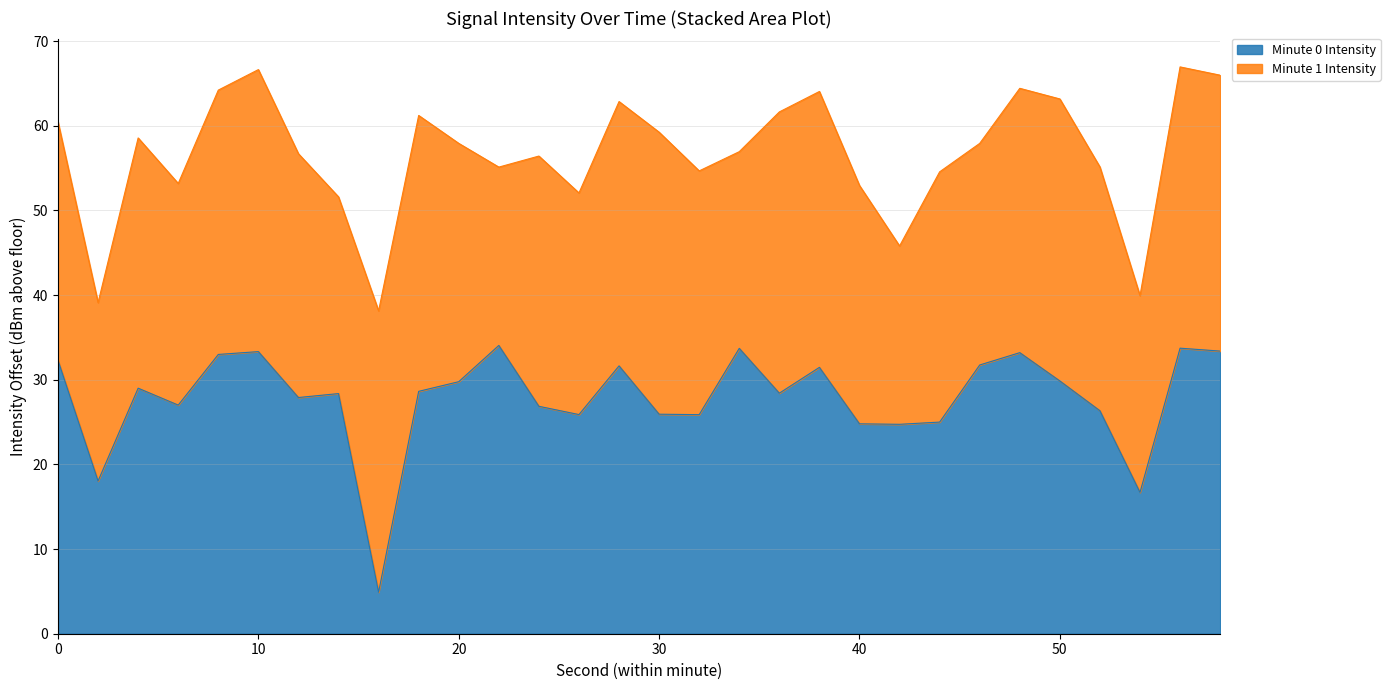

How many interior local peaks (higher than both neighbors) does the data have?

9